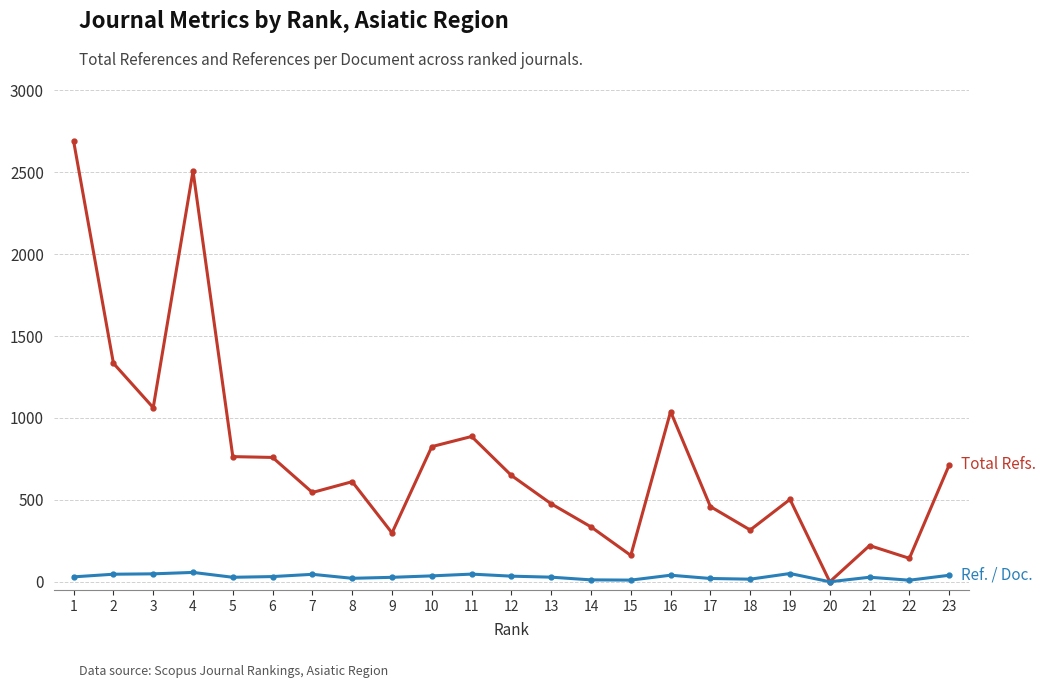

How many categories are shown in the chart?

23